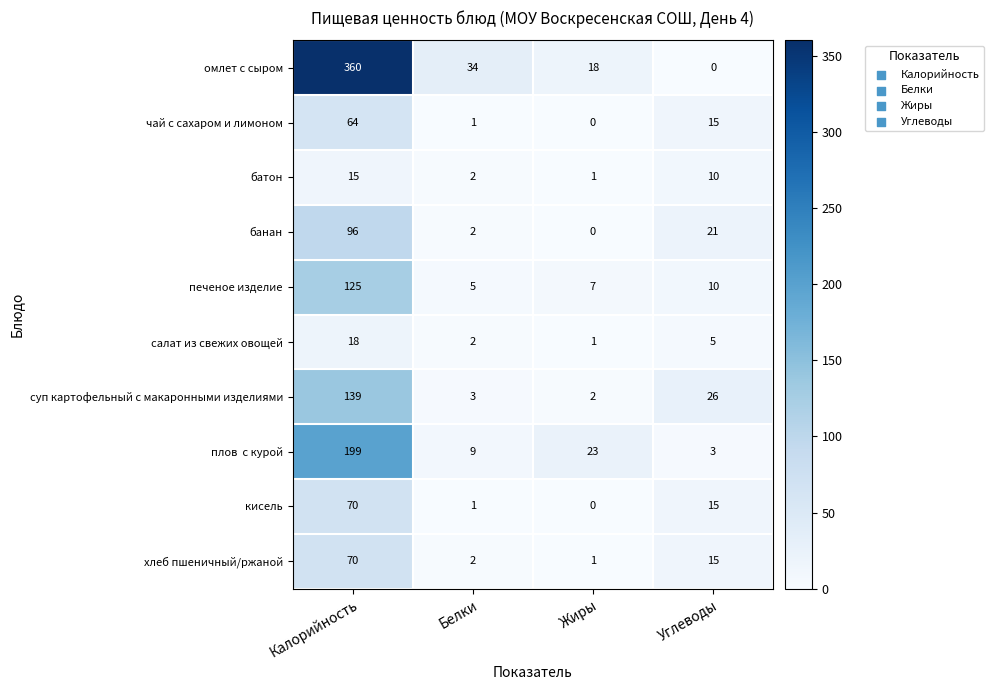

What is the difference between the салат из свежих овощей values at Углеводы and Жиры?

4